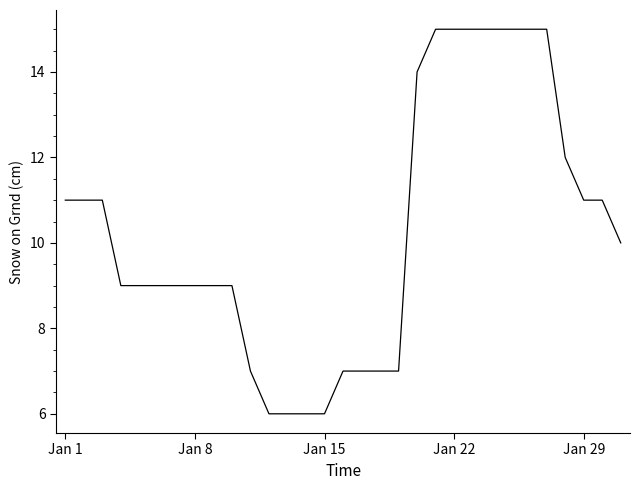

What is the difference between the maximum and minimum values?

9